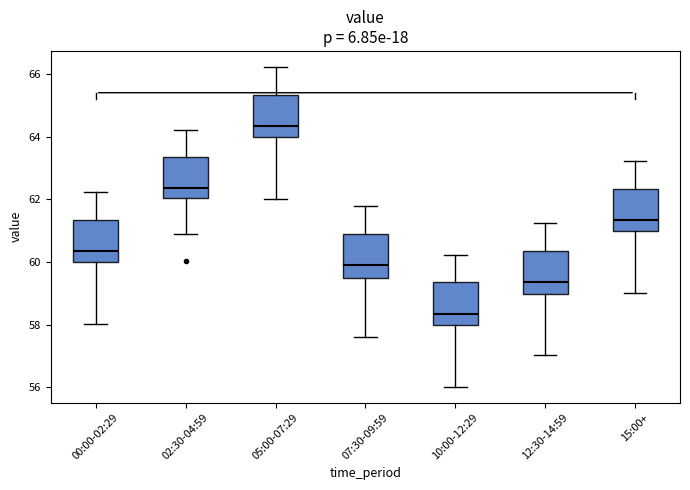

Which box's median line is the highest?

05:00-07:29